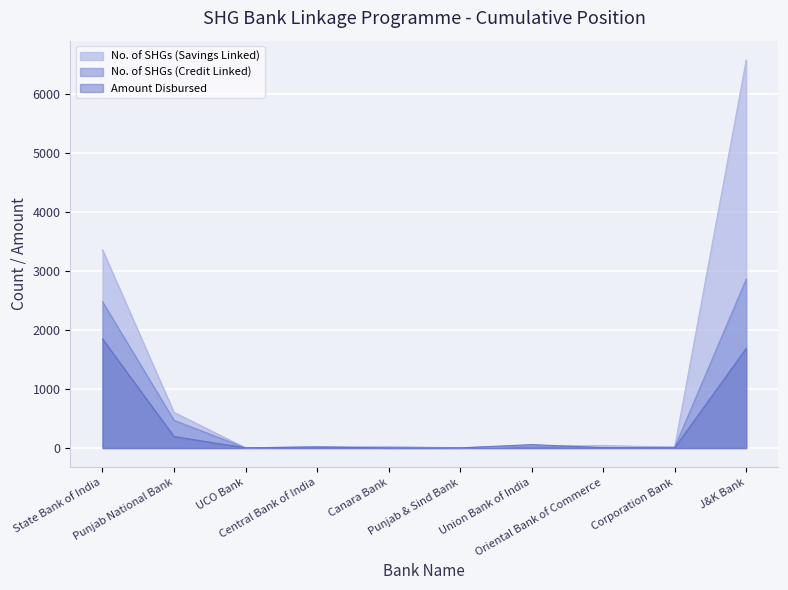

Reading left to right, transcribe all the data shown in this chart.

No. of SHGs (Savings Linked): State Bank of India=3357.0	Punjab National Bank=604.0	UCO Bank=3.0	Central Bank of India=21.0	Canara Bank=25.0	Punjab & Sind Bank=4.0	Union Bank of India=33.0	Oriental Bank of Commerce=44.0	Corporation Bank=14.0	J&K Bank=6568.0
No. of SHGs (Credit Linked): State Bank of India=2478.0	Punjab National Bank=470.0	UCO Bank=3.0	Central Bank of India=19.0	Canara Bank=1.0	Punjab & Sind Bank=4.0	Union Bank of India=33.0	Oriental Bank of Commerce=6.0	Corporation Bank=14.0	J&K Bank=2859.0
Amount Disbursed: State Bank of India=1847.0	Punjab National Bank=195.1	UCO Bank=4.0	Central Bank of India=15.5	Canara Bank=1.6	Punjab & Sind Bank=2.2	Union Bank of India=58.2	Oriental Bank of Commerce=6.3	Corporation Bank=4.0	J&K Bank=1686.1